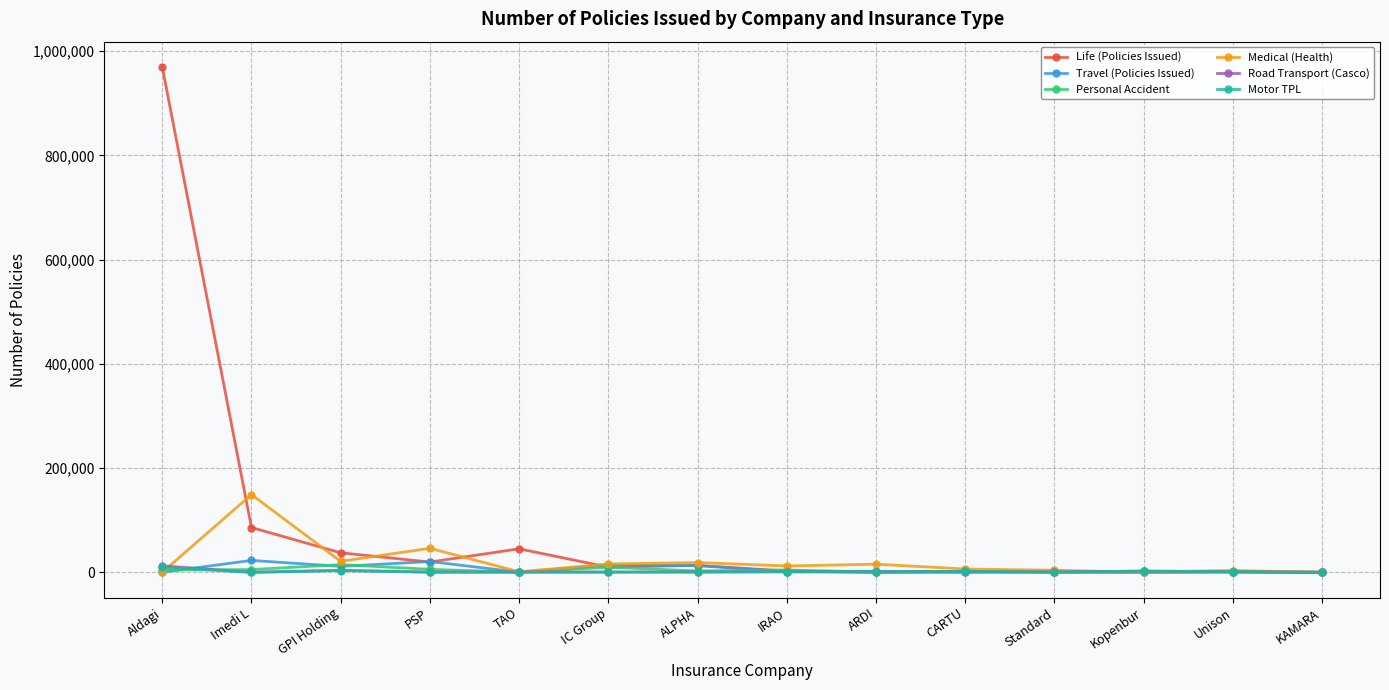

In Personal Accident, how many points are lower than both neighbors (excluding endpoints)?

4